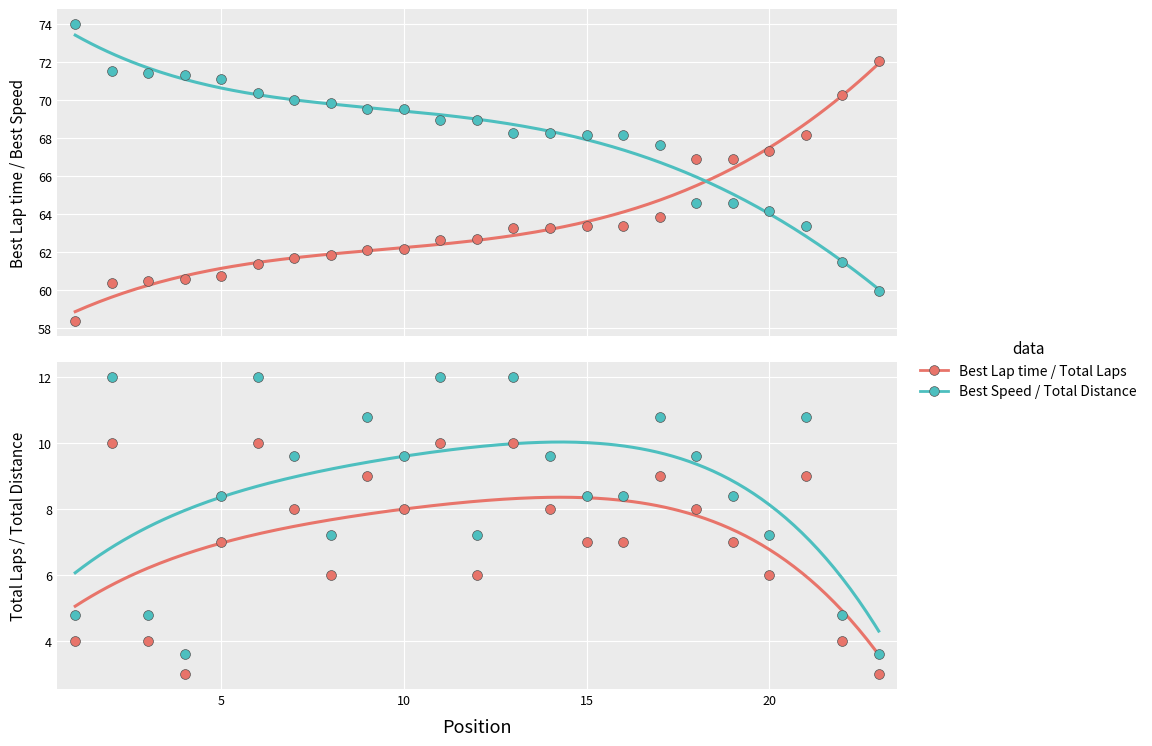

At how many categories does at least one series exceed 28?

23